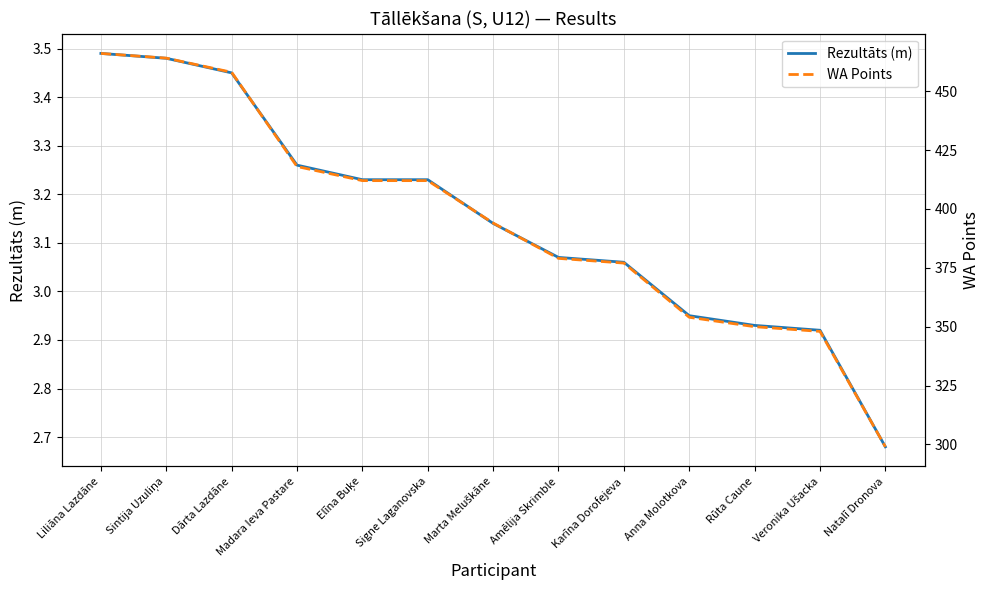

What is the value of the WA Points point at the 5th from the left?

412.0